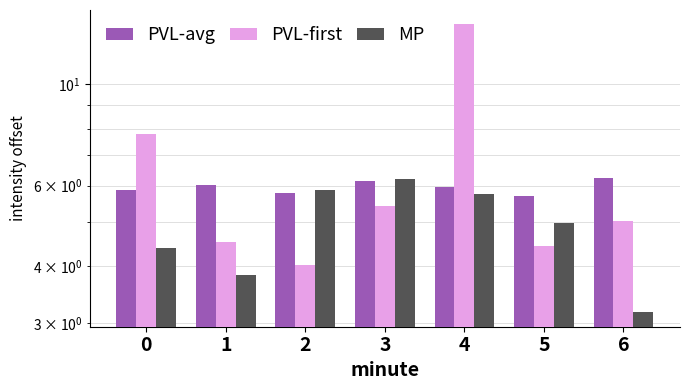

How many bars are there in each group?

3